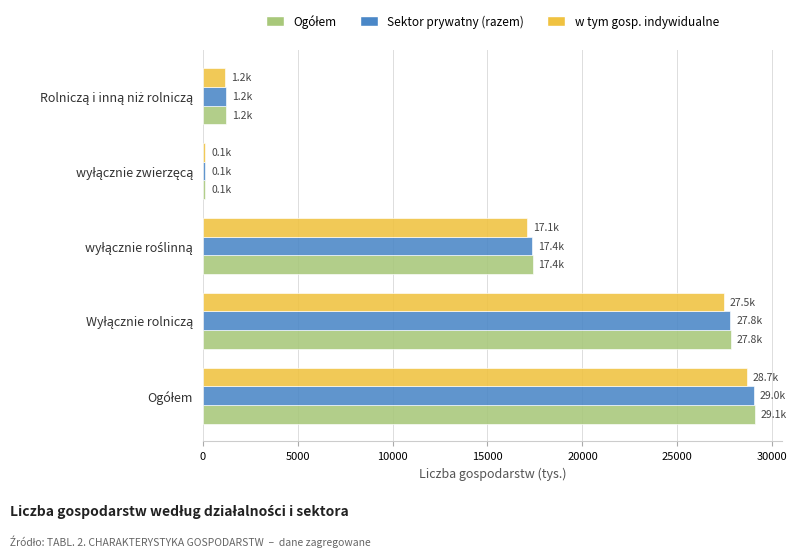

What is the greatest value displayed?

29061.9